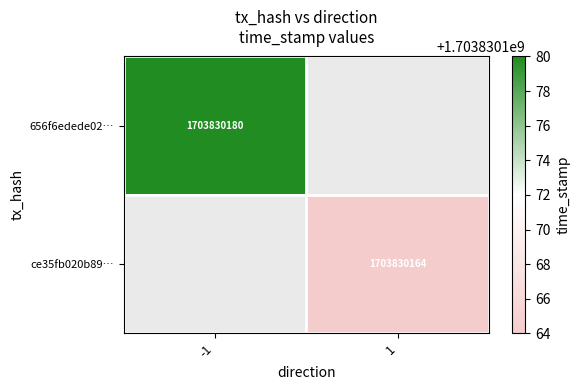

The value of 656f6edede02… at -1 is 1703830180. True or false?

True